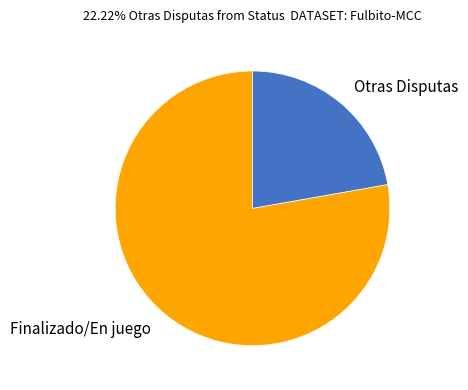

Combined, do Finalizado/En juego and Otras Disputas account for over 50%?

Yes